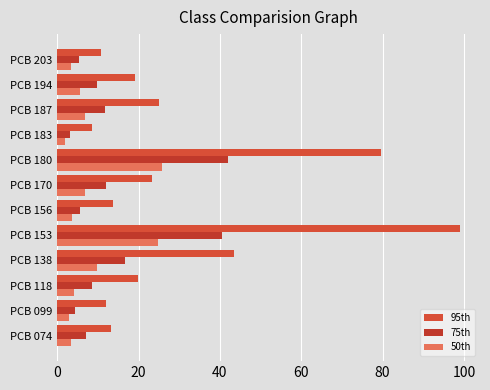

What is the value of the 95th bar at the 1st from the left?

13.1